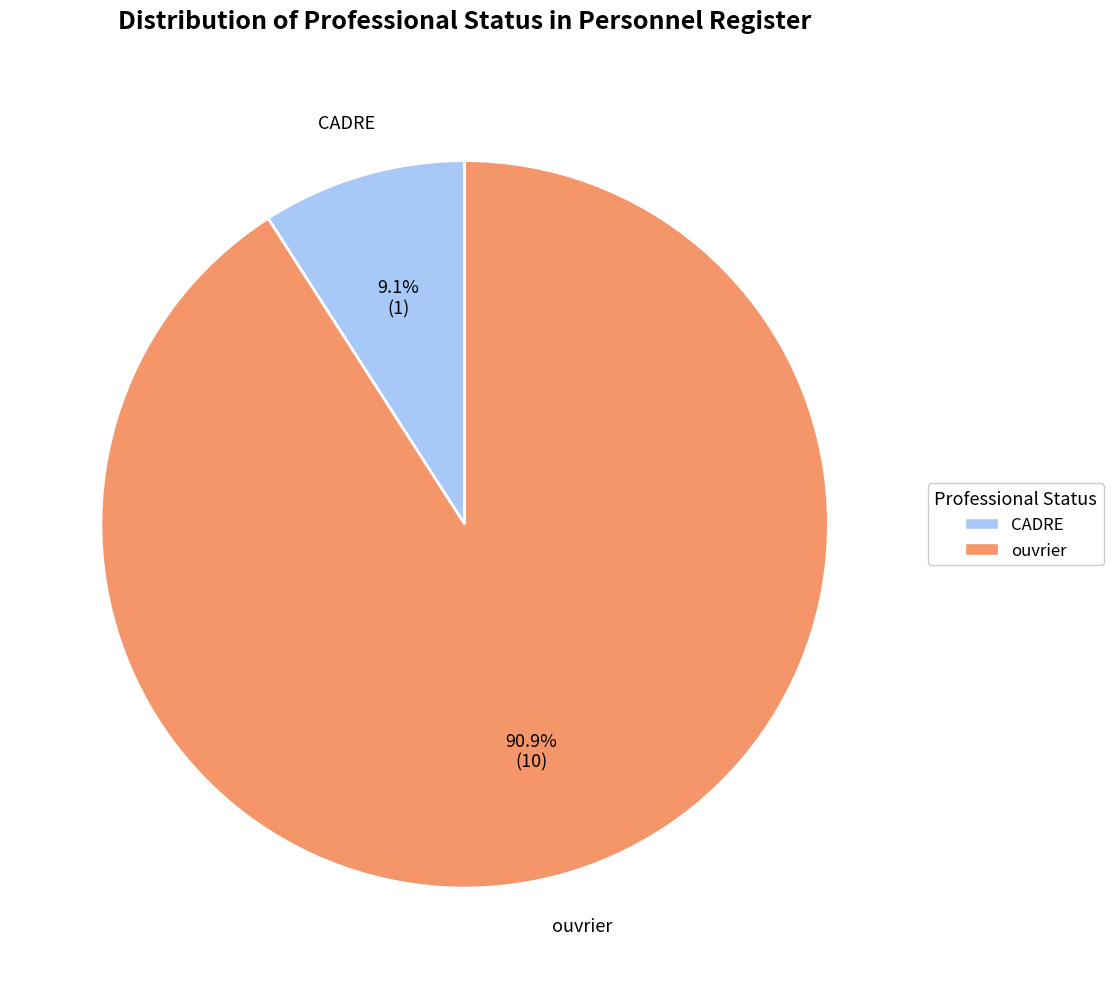

The ouvrier slice represents 91% of the pie. True or false?

True